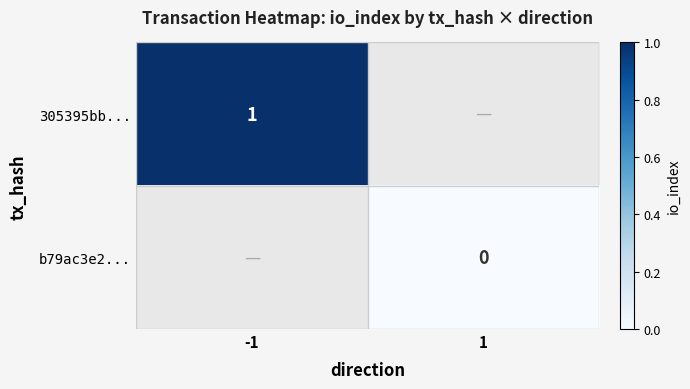

Which category has the lowest value across all series?

1